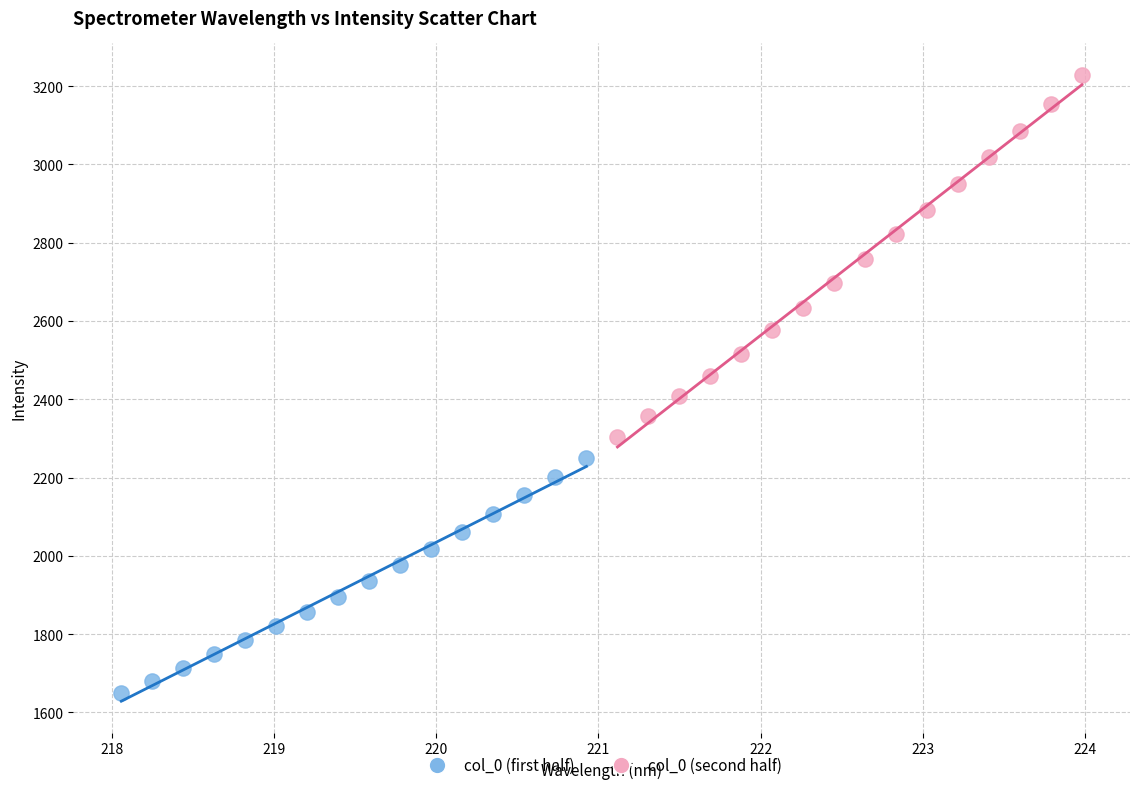

Which series contains the highest Y value?

col_0 (second half)